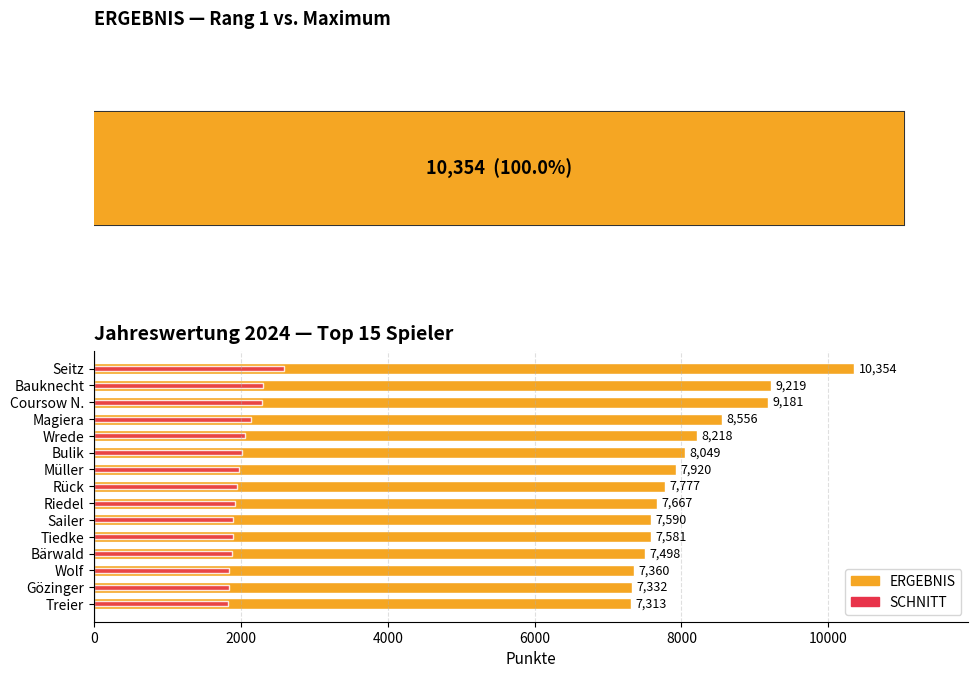

Between 2000 and 14, which series saw the biggest shift?

ERGEBNIS